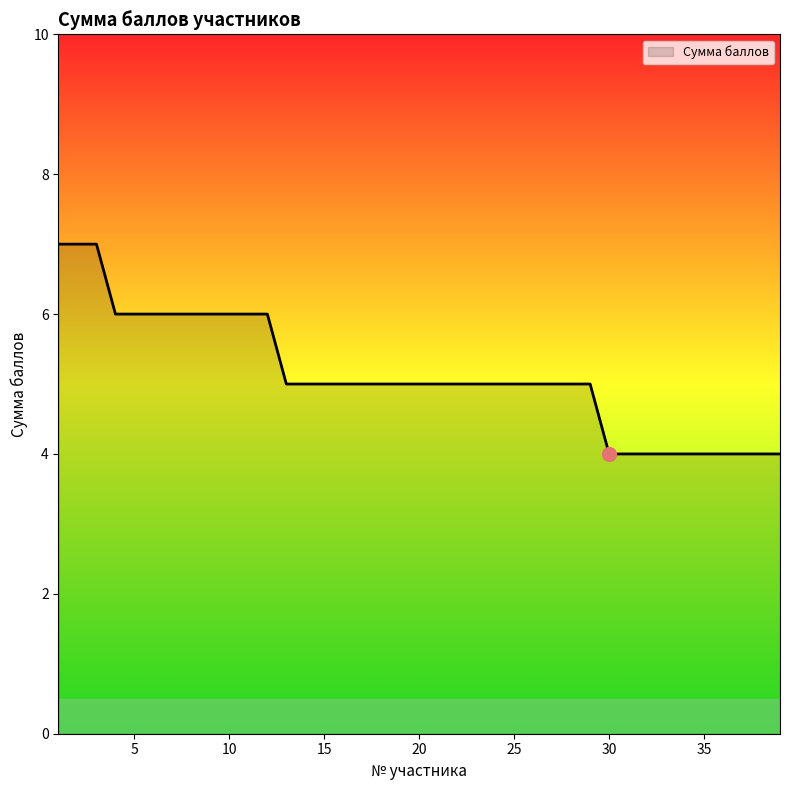

Reading left to right, what are all the values shown in this chart?

7	7	7	6	6	6	6	6	6	6	6	6	5	5	5	5	5	5	5	5	5	5	5	5	5	5	5	5	5	4	4	4	4	4	4	4	4	4	4